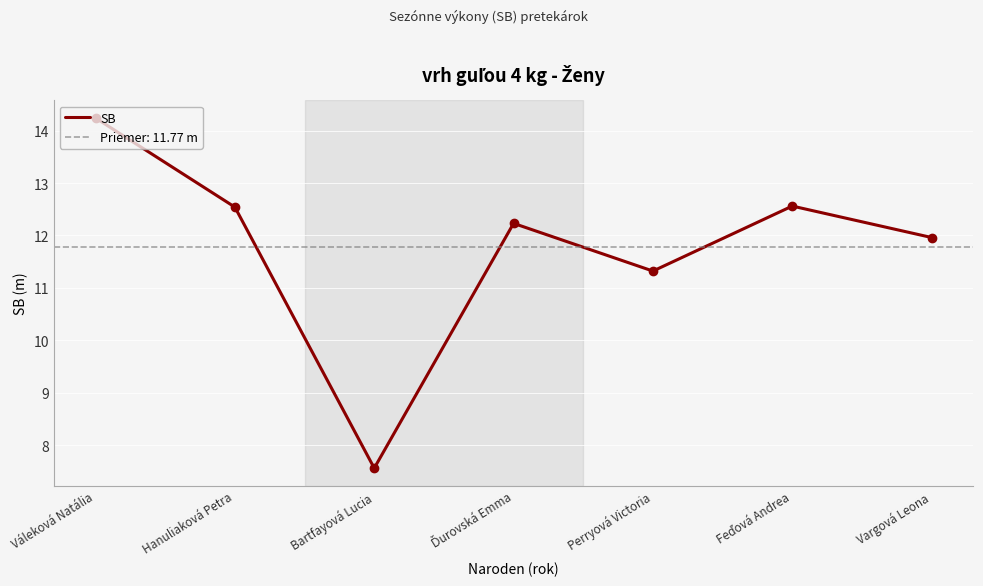

What position from the left is Hanuliaková Petra?

2